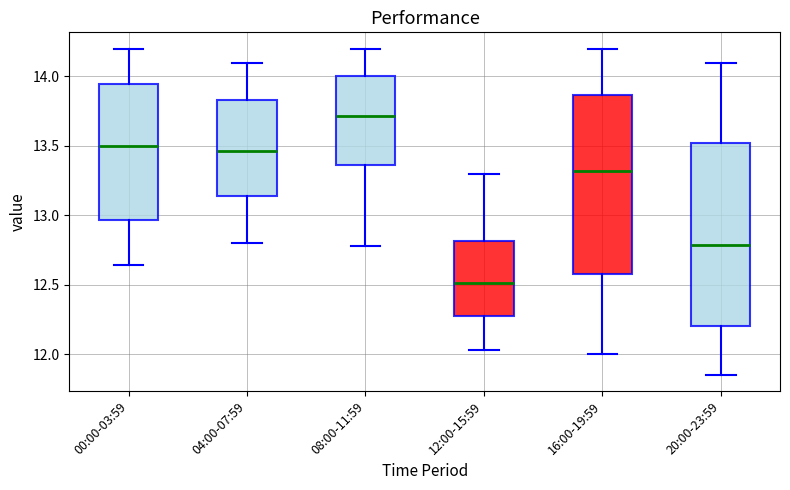

Reading left to right, read every box against the y-axis: the position of its median line, the range the box covers, and the ends of its whiskers. The values are not printed on the chart, so give them approximately, as read against the axis.

00:00-03:59: median 13.50, box 12.95 to 13.95, whiskers 12.65 to 14.20
04:00-07:59: median 13.45, box 13.15 to 13.85, whiskers 12.80 to 14.10
08:00-11:59: median 13.70, box 13.35 to 14.00, whiskers 12.80 to 14.20
12:00-15:59: median 12.50, box 12.25 to 12.80, whiskers 12.05 to 13.30
16:00-19:59: median 13.30, box 12.60 to 13.85, whiskers 12.00 to 14.20
20:00-23:59: median 12.80, box 12.20 to 13.50, whiskers 11.85 to 14.10